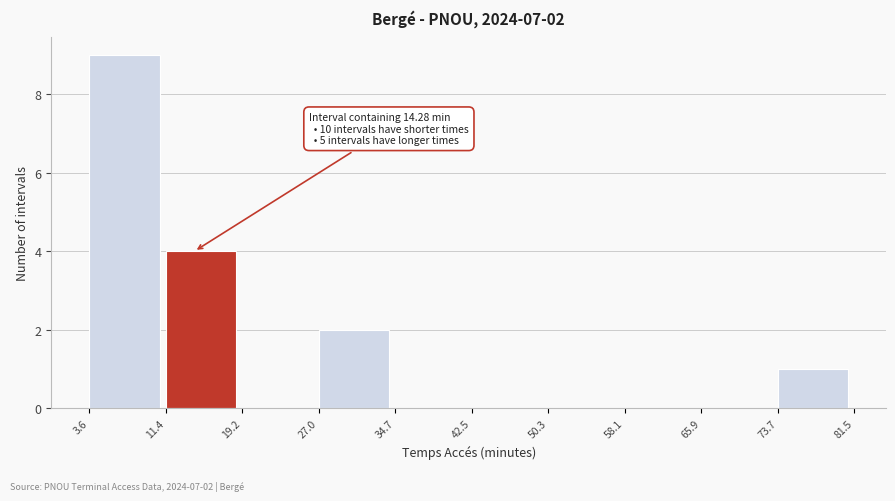

Over which range of the x-axis is the bar tallest?

3.6 to 11.4